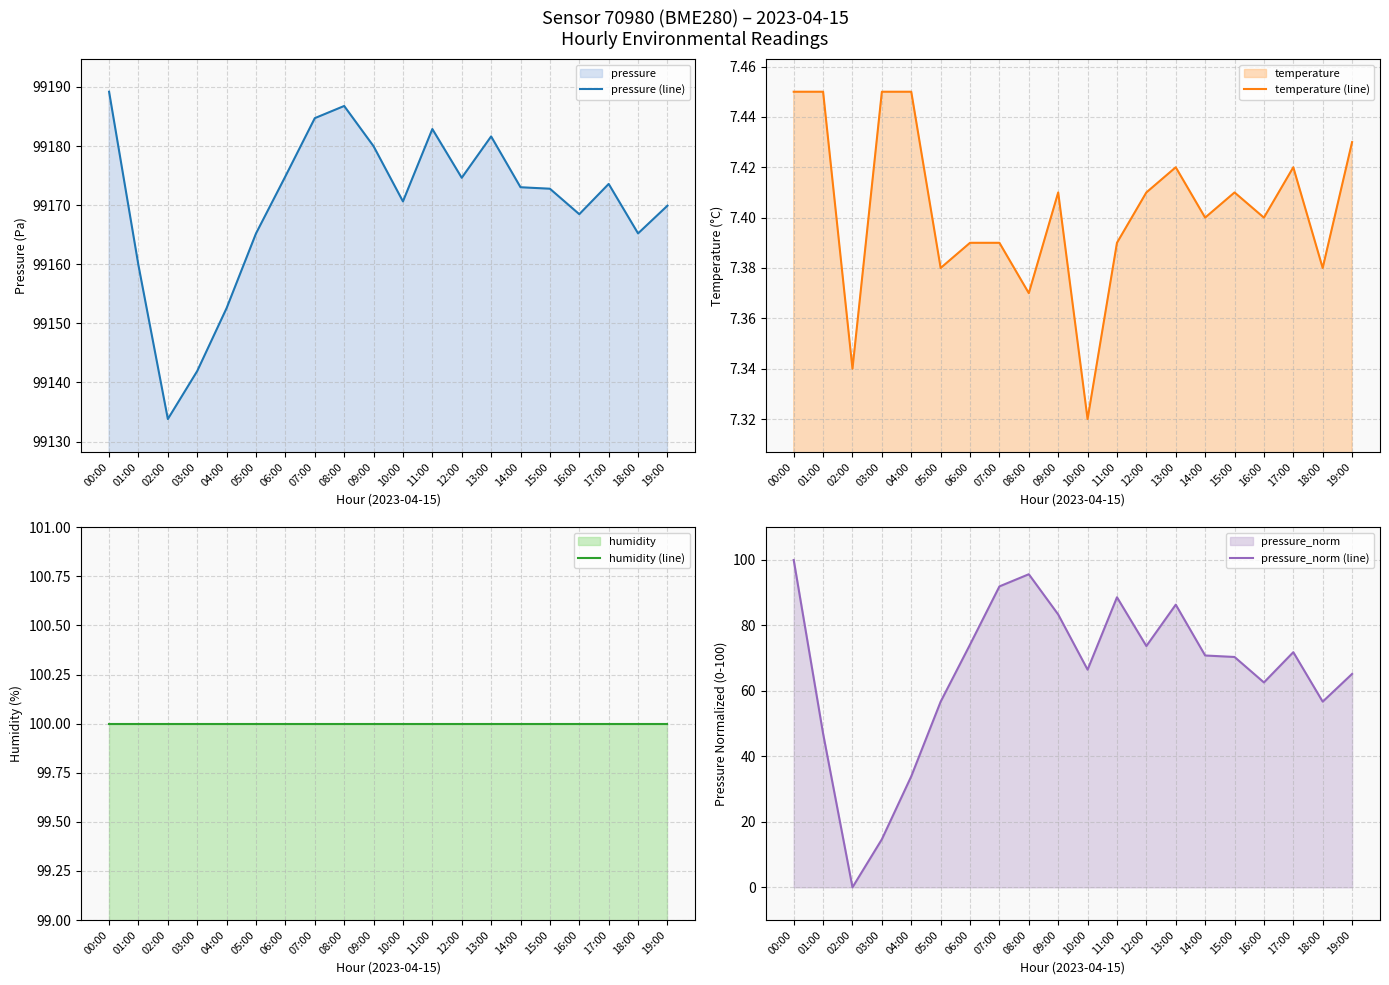

The pressure_norm (line) series shows 136.5 at 07:00. True or false?

False